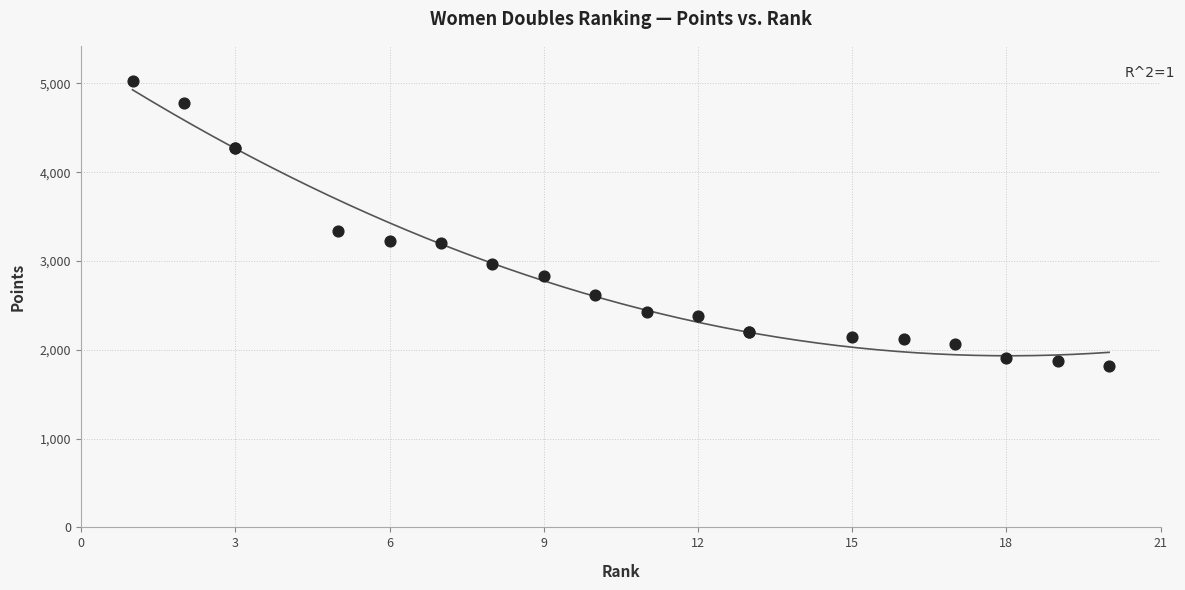

What Y value in the scatter plot is closest to 3420?

3344